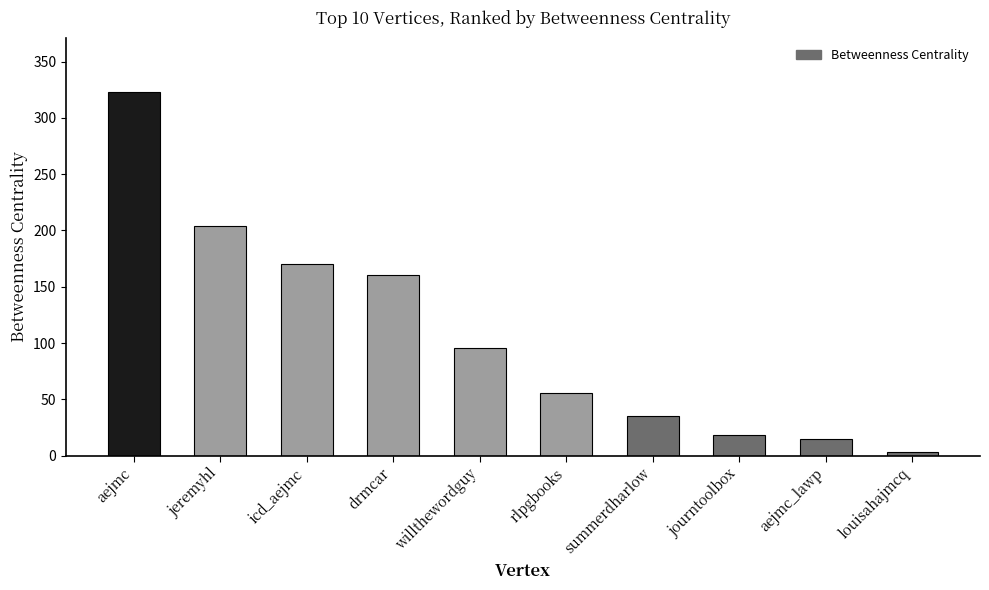

What is the difference between the second highest and second lowest values?

188.5